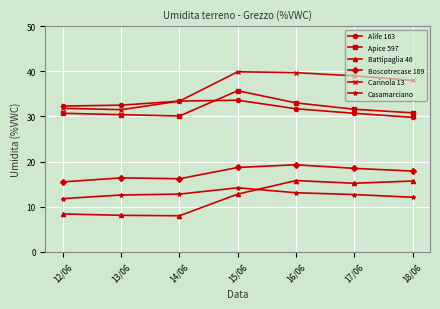

True or false: Battipaglia 46 and Alife 163 cross at least once.

False